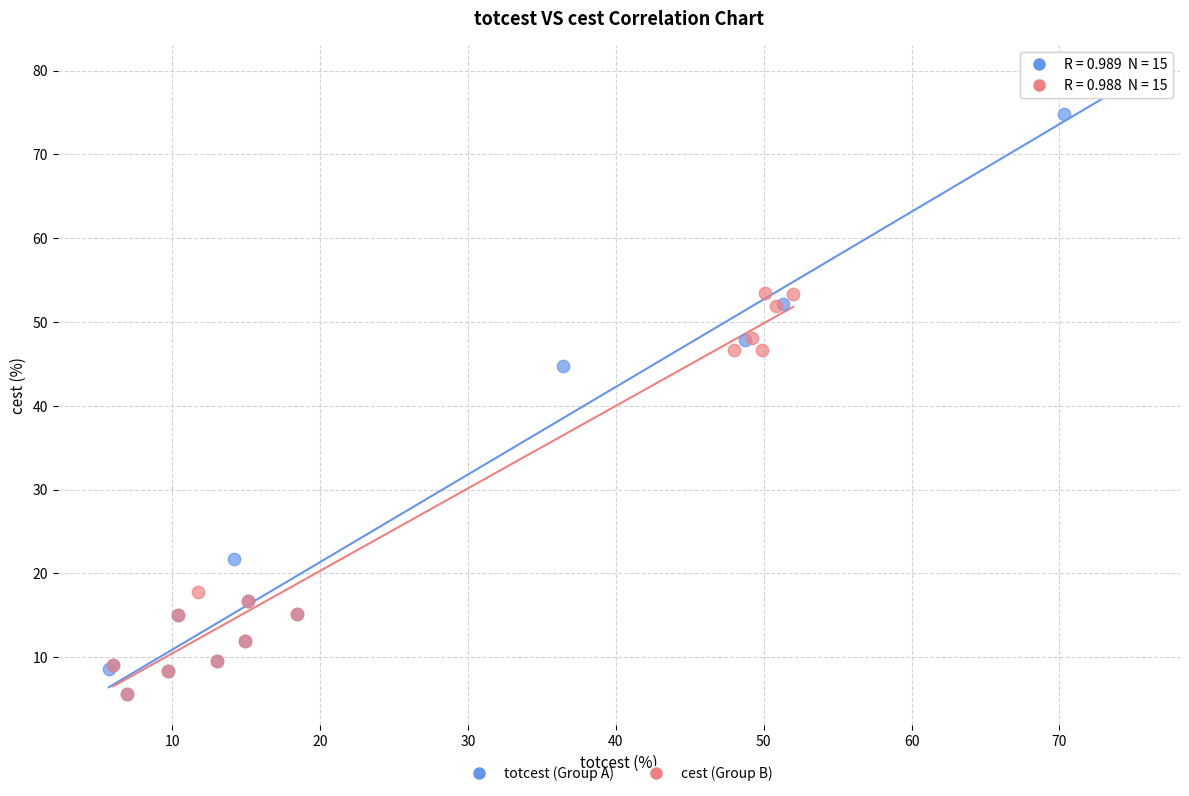

Which series contains the highest Y value?

totcest (Group A)